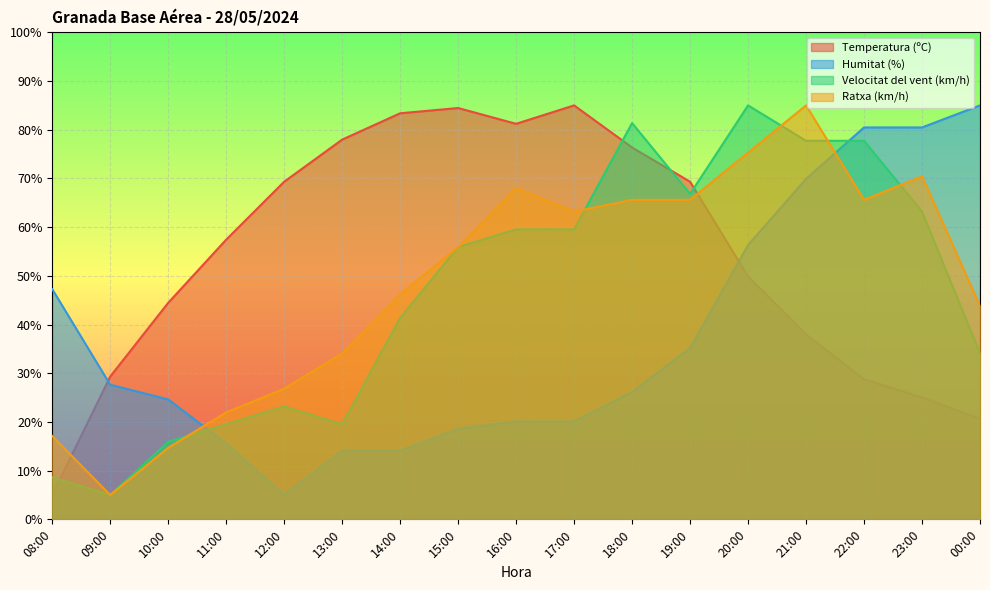

What is the label of the 10th point from the right?

15:00